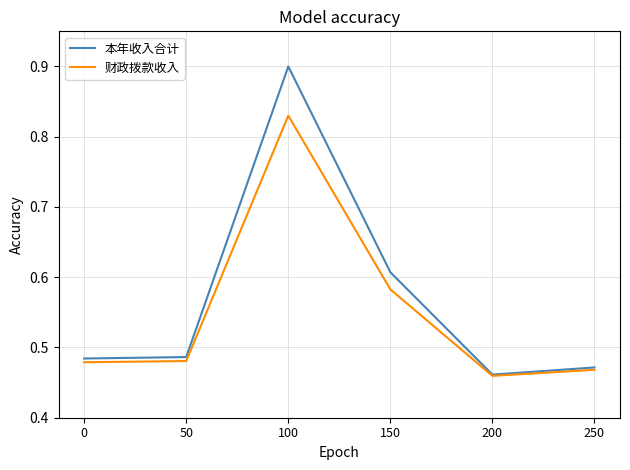

Between 50 and 150, which series saw the biggest shift?

本年收入合计